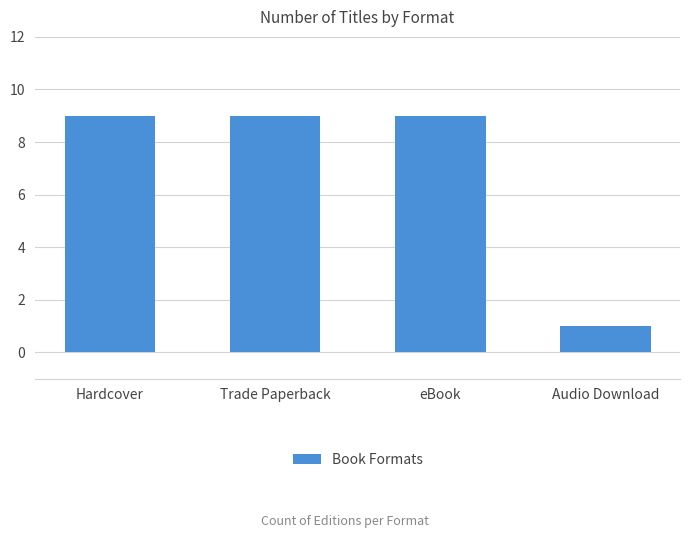

Which category has the lowest value across all series?

Audio Download